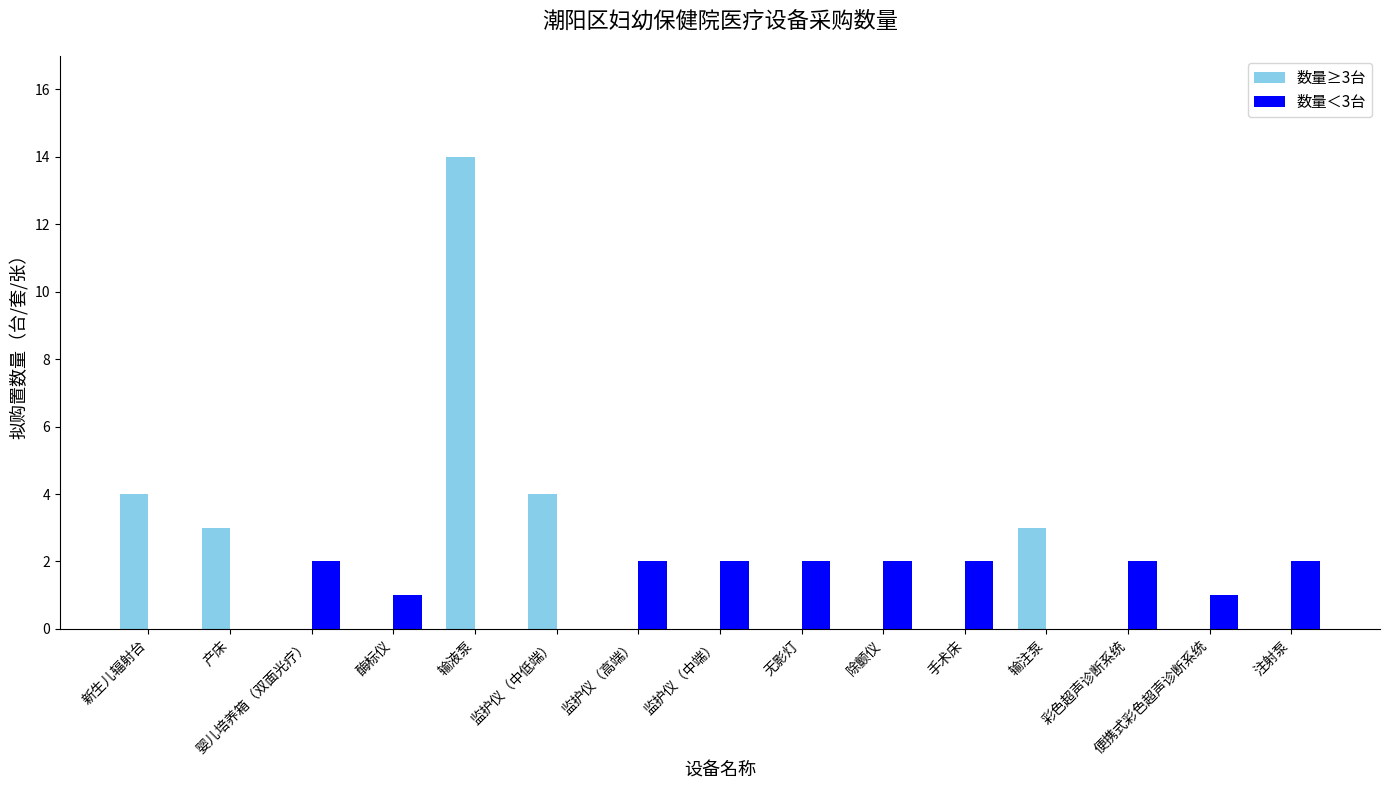

Is it true that 数量≥3台 equals 0 at 手术床?

True